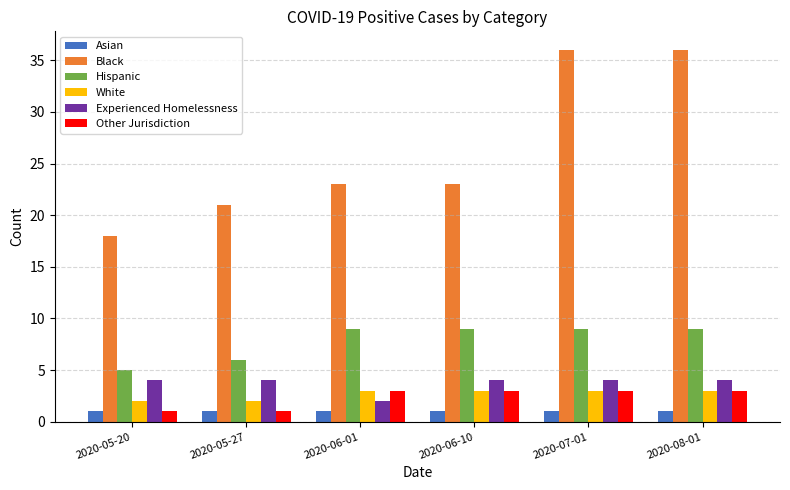

Reading left to right, extract all data points from this chart.

Asian: 2020-05-20=1	2020-05-27=1	2020-06-01=1	2020-06-10=1	2020-07-01=1	2020-08-01=1
Black: 2020-05-20=18	2020-05-27=21	2020-06-01=23	2020-06-10=23	2020-07-01=36	2020-08-01=36
Hispanic: 2020-05-20=5	2020-05-27=6	2020-06-01=9	2020-06-10=9	2020-07-01=9	2020-08-01=9
White: 2020-05-20=2	2020-05-27=2	2020-06-01=3	2020-06-10=3	2020-07-01=3	2020-08-01=3
Experienced Homelessness: 2020-05-20=4	2020-05-27=4	2020-06-01=2	2020-06-10=4	2020-07-01=4	2020-08-01=4
Other Jurisdiction: 2020-05-20=1	2020-05-27=1	2020-06-01=3	2020-06-10=3	2020-07-01=3	2020-08-01=3